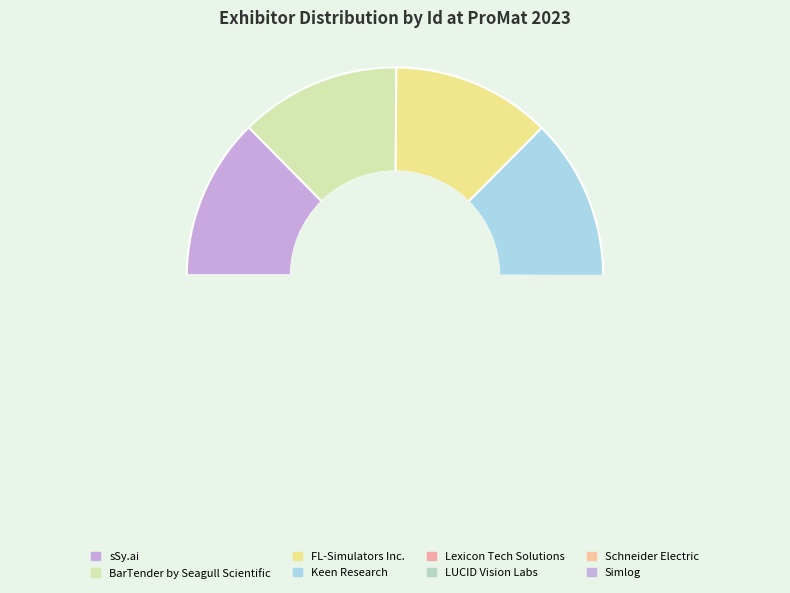

Rank the categories by value from lowest to highest.

FL-Simulators Inc., Schneider Electric, Simlog, BarTender by Seagull Scientific, Lexicon Tech Solutions, LUCID Vision Labs, Keen Research, sSy.ai